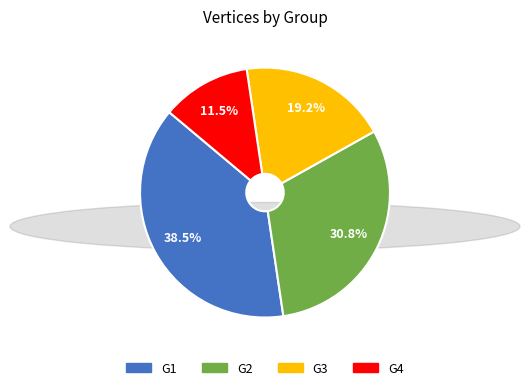

To the nearest percent, what is the difference between the G1 and G2 slice percentages?

8%